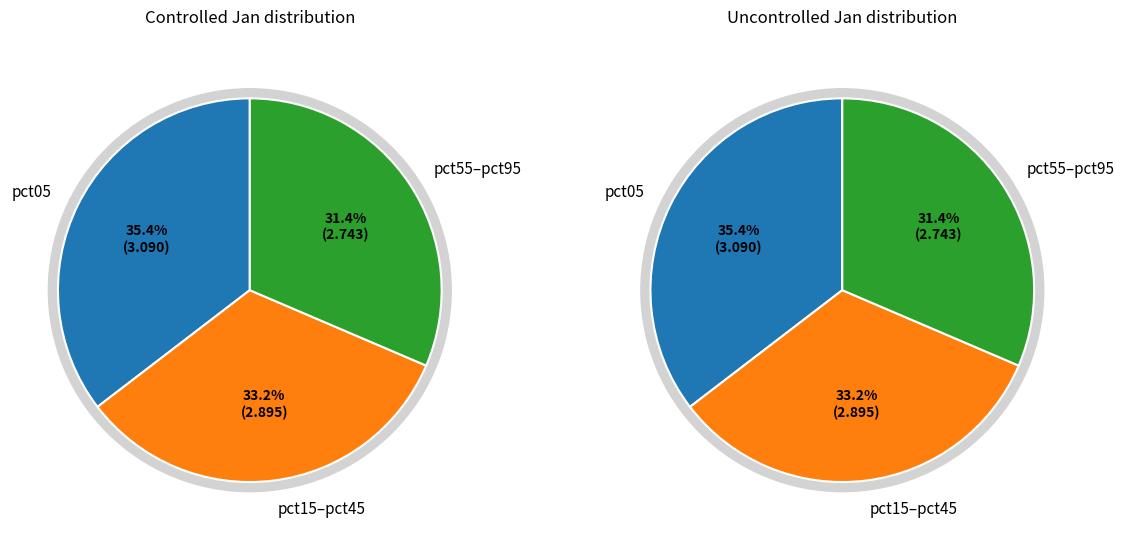

Does any single category account for the majority?

No